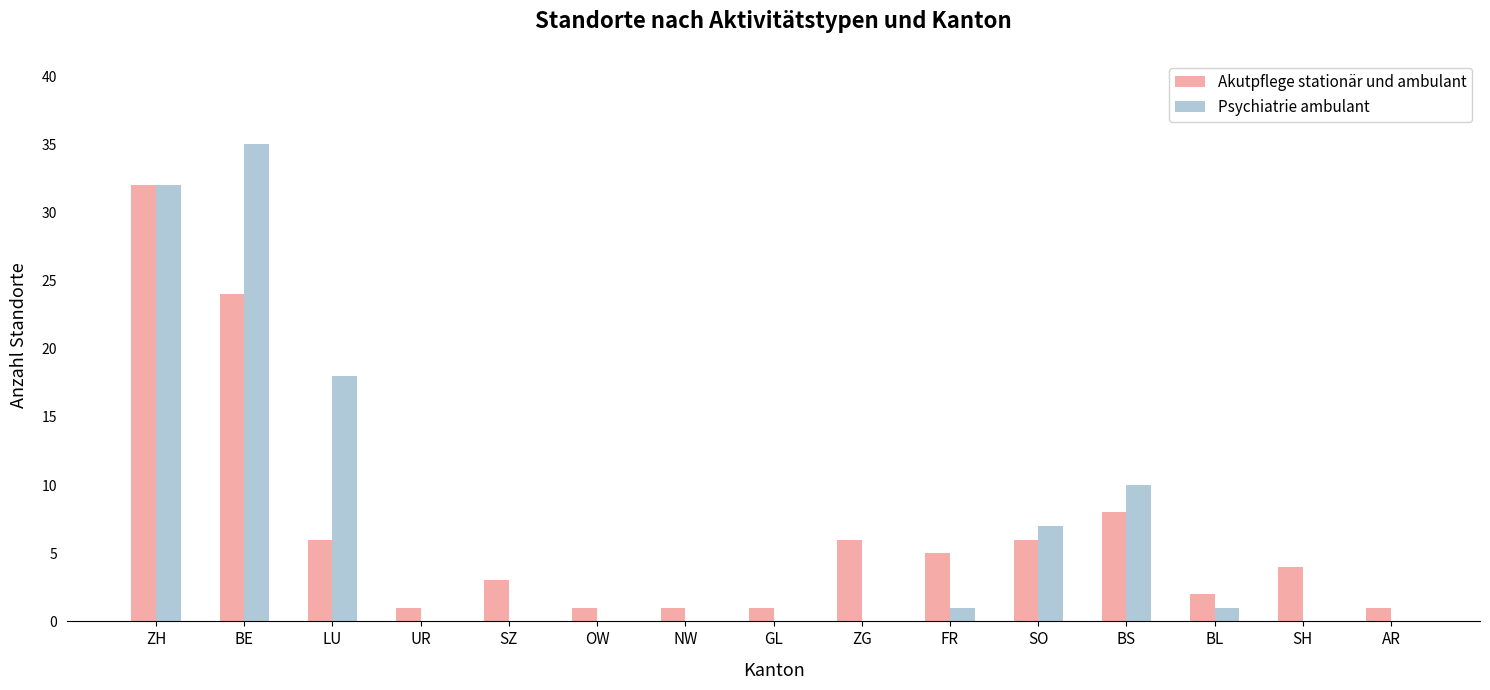

What are all the series names shown in the legend?

Akutpflege stationär und ambulant, Psychiatrie ambulant